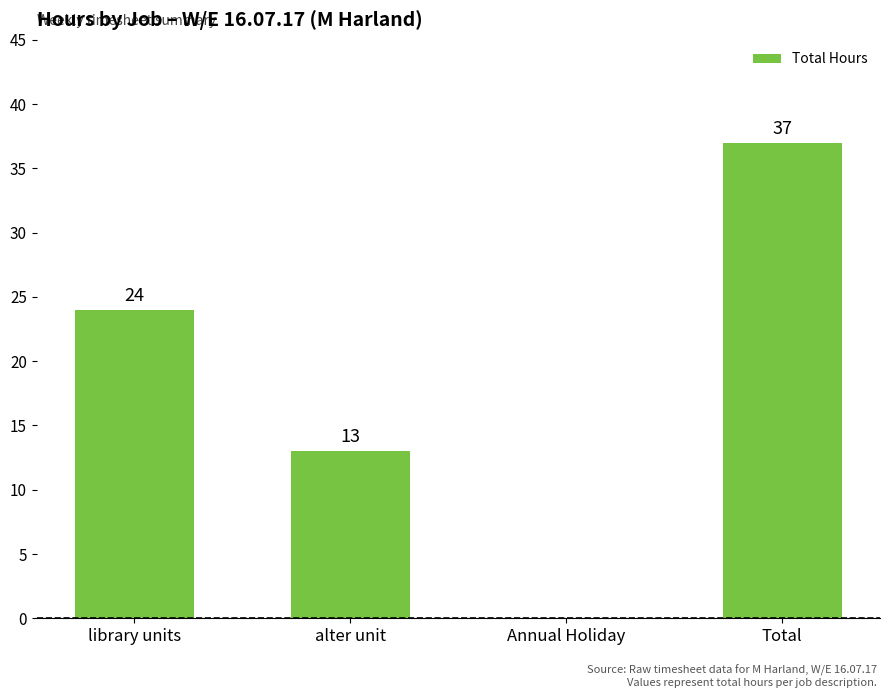

Which category has the highest value across all series?

Total